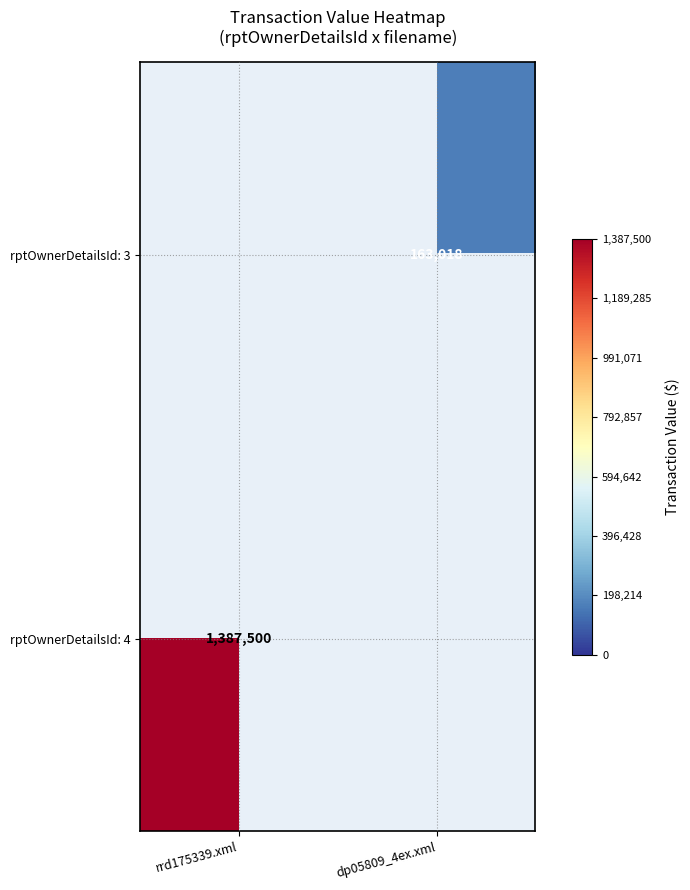

What is the maximum value shown in the chart?

1387500.0